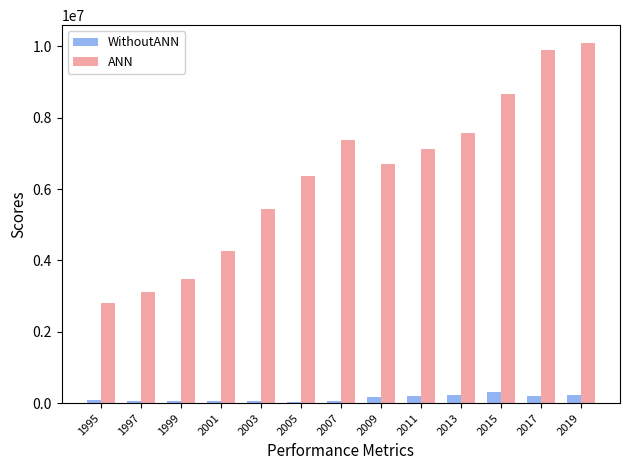

What is the total value across all series at 2003?

5496525